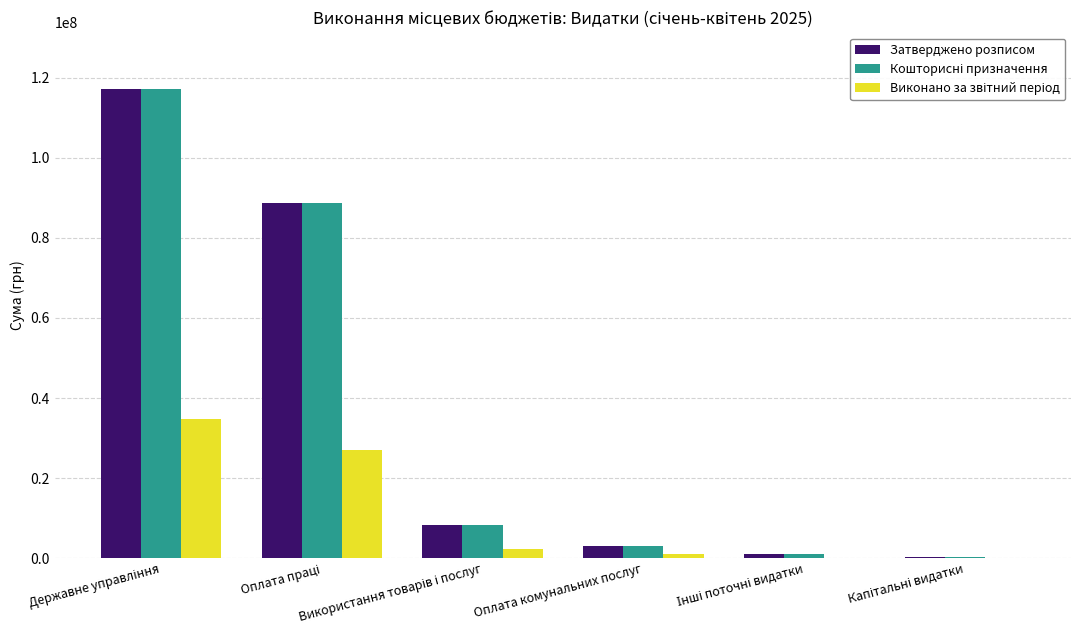

What is the greatest value displayed?

117281694.6